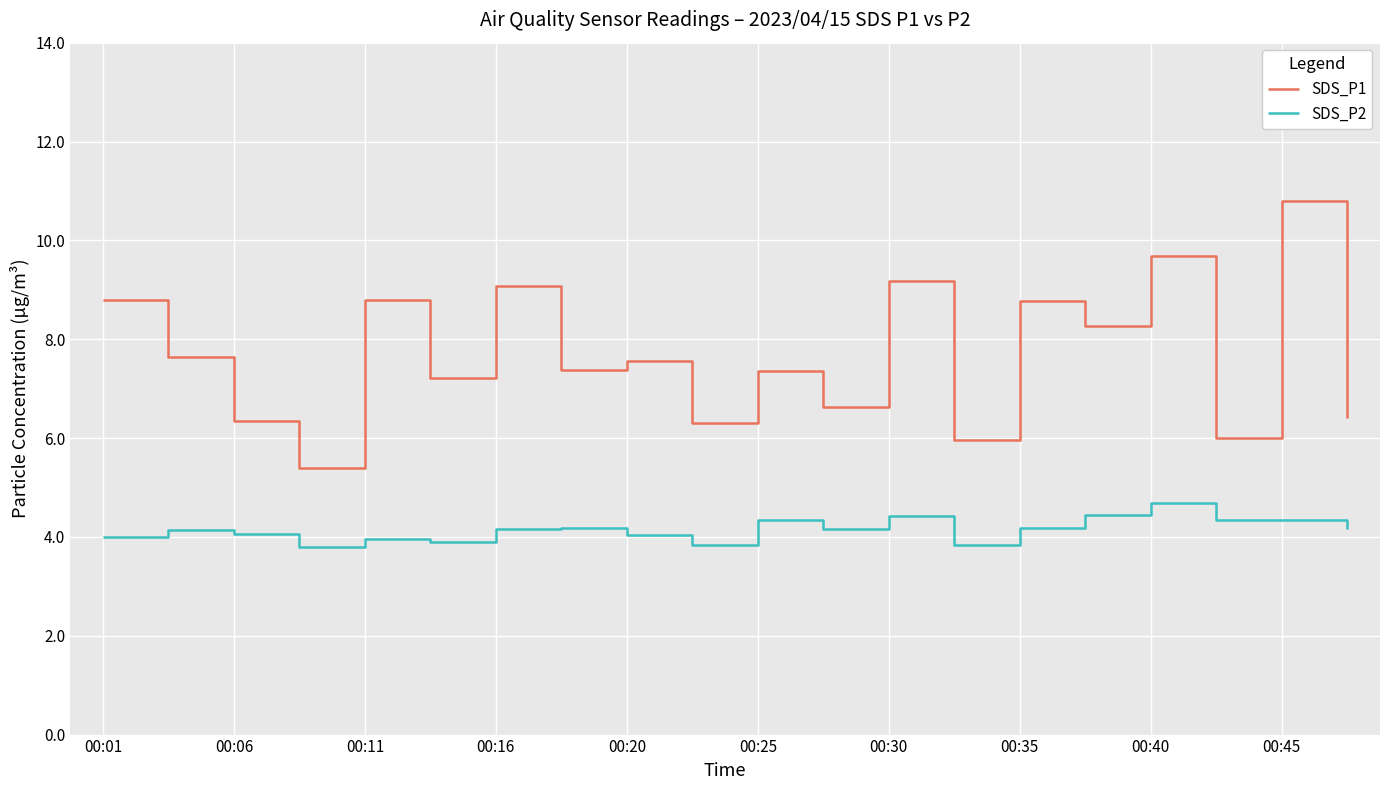

What is the minimum value shown in the chart?

3.8